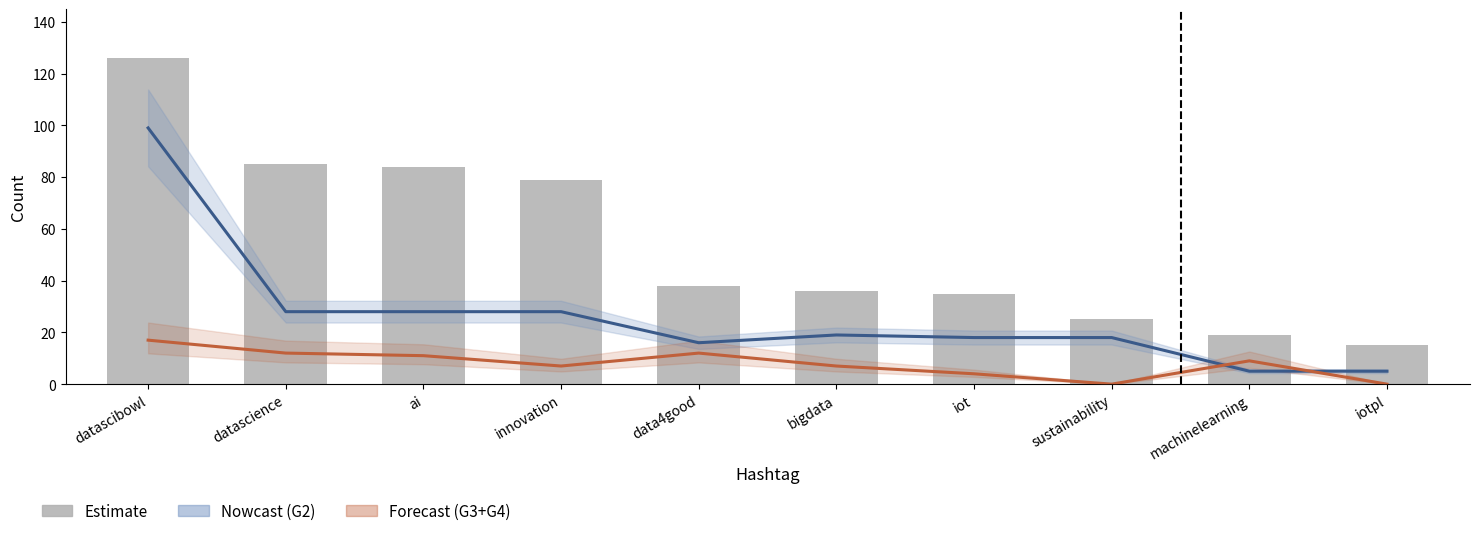

How many data points in G3+G4 Count (Forecast) are less than 9?

5